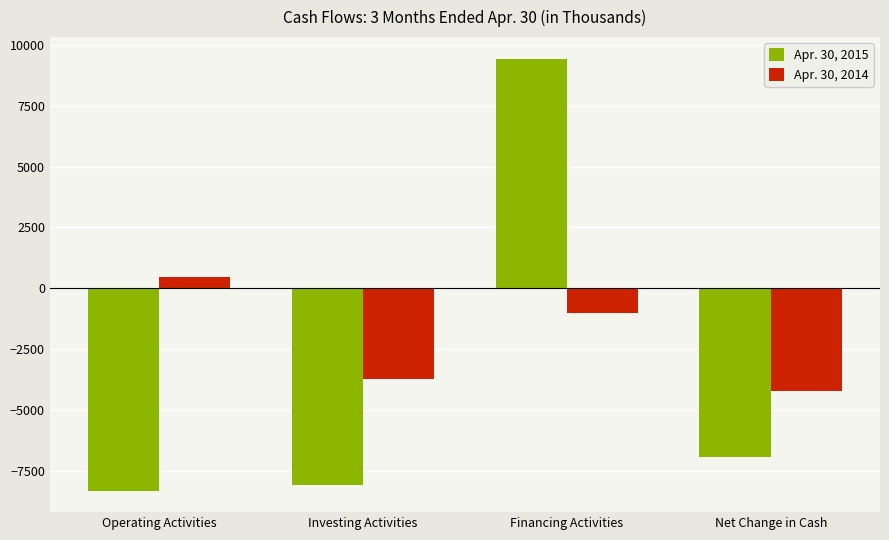

At which label is Apr. 30, 2015 closest to 563?

Net Change in Cash